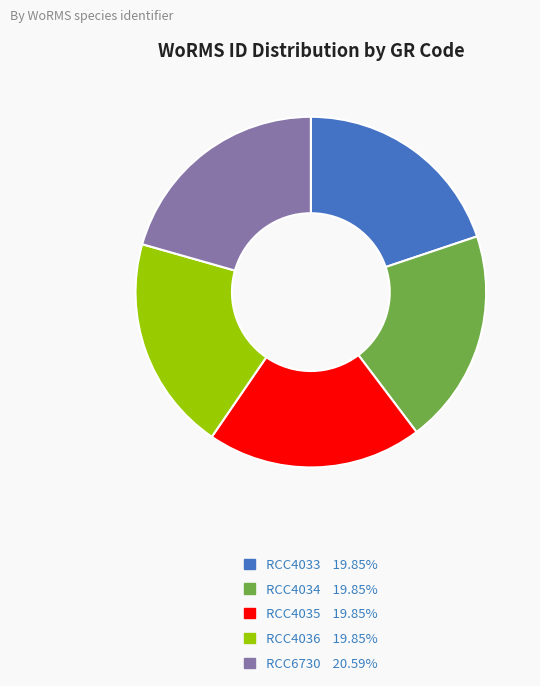

Between RCC6730 and RCC4034, which is larger?

RCC6730